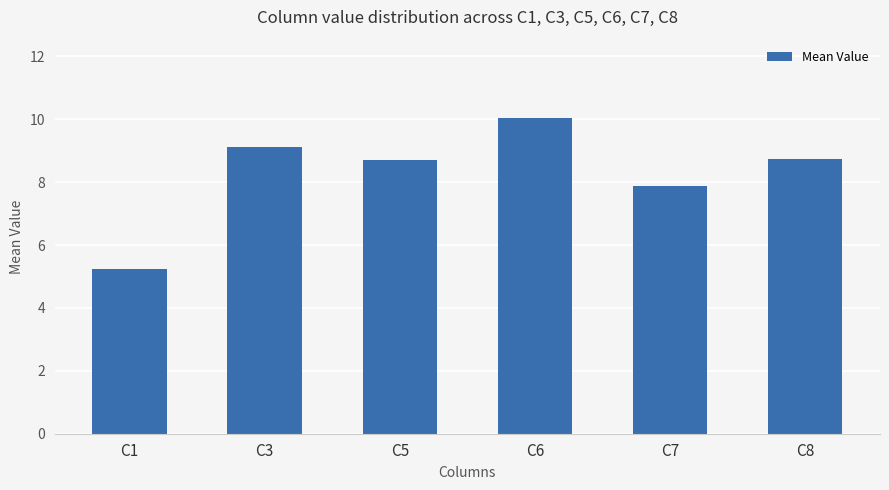

What is the minimum value shown in the chart?

5.2